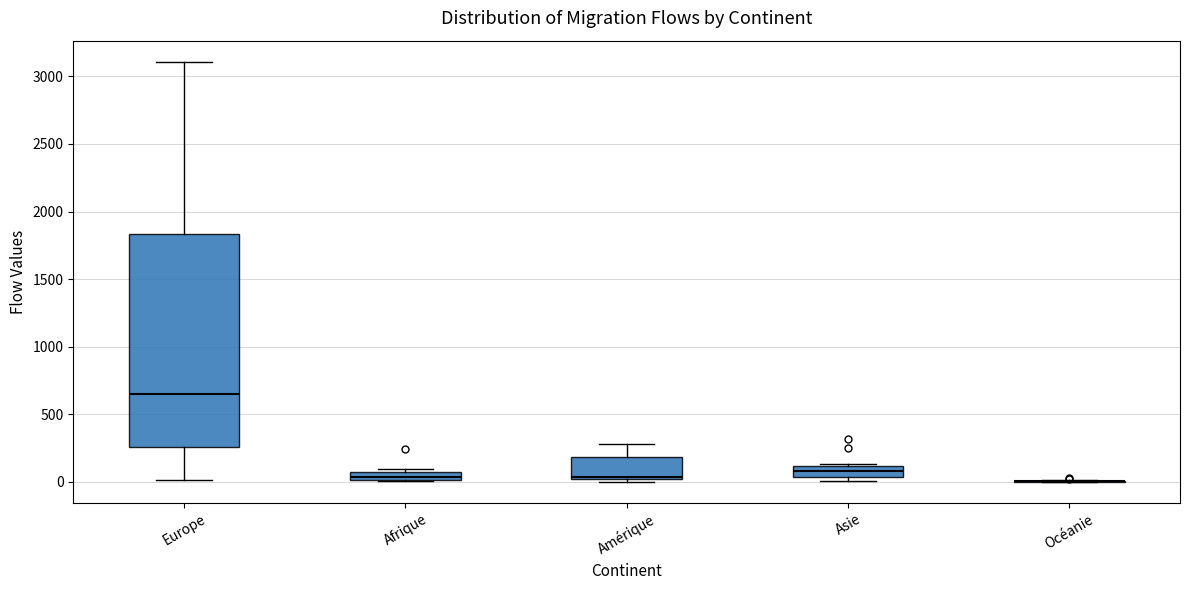

Comparing the boxes themselves (not the whiskers), which one is the tallest?

Europe